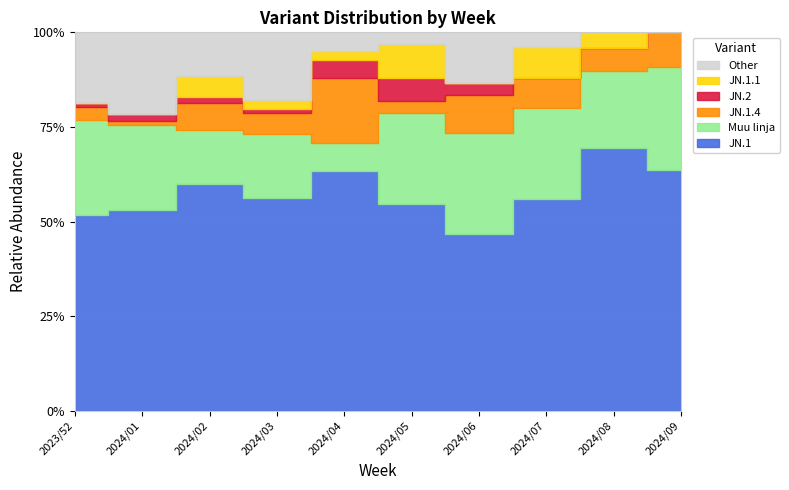

What is the approximate value of JN.2 at 2023/52?

1